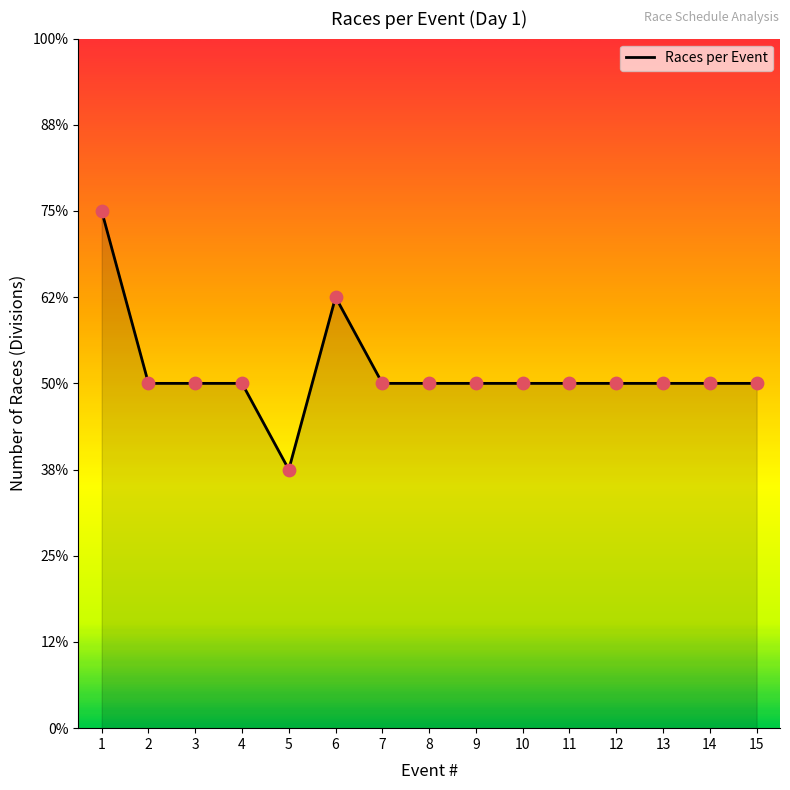

Between 8 and 15, which is larger?

8